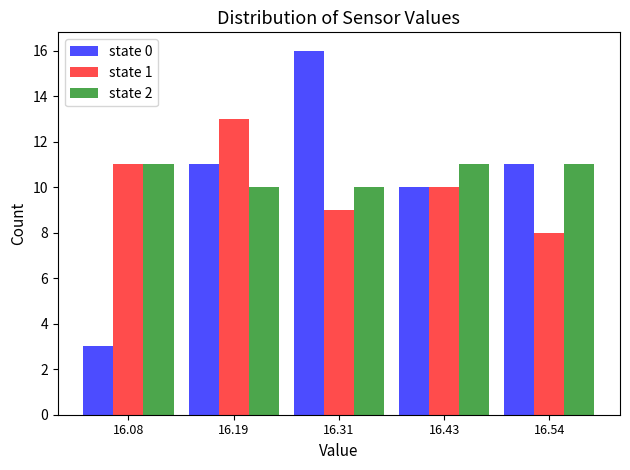

Reading left to right, transcribe this chart: for each range on the x-axis, give the height of each series' bar. Neither the bar edges nor the heights are printed on the chart, so give them approximately, as read against the axes.

16.020 to 16.136: state 0=3	state 1=11	state 2=11
16.136 to 16.252: state 0=11	state 1=13	state 2=10
16.252 to 16.368: state 0=16	state 1=9	state 2=10
16.368 to 16.484: state 0=10	state 1=10	state 2=11
16.484 to 16.600: state 0=11	state 1=8	state 2=11